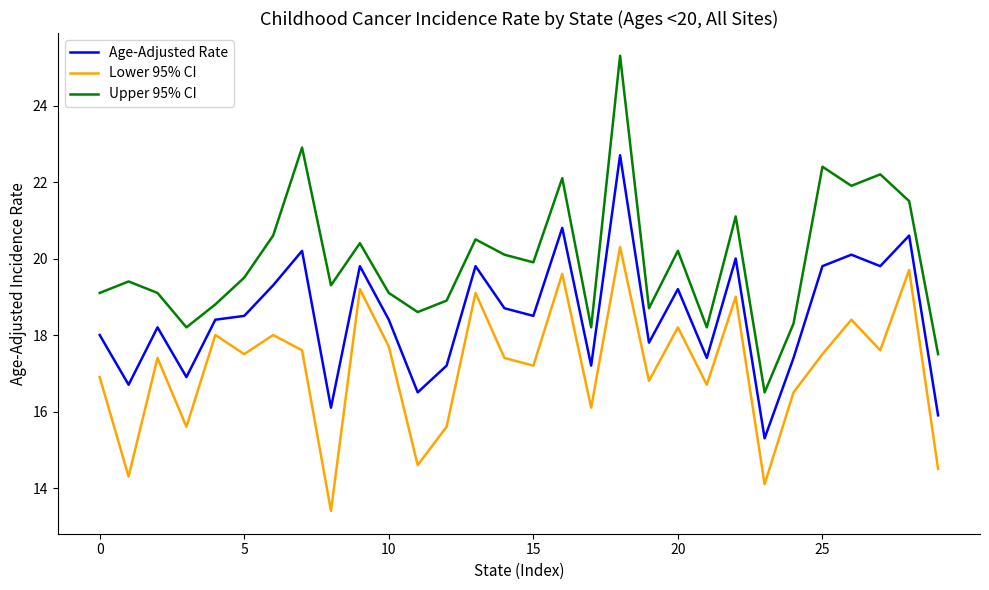

Which series has the largest total across all categories?

Upper 95% CI